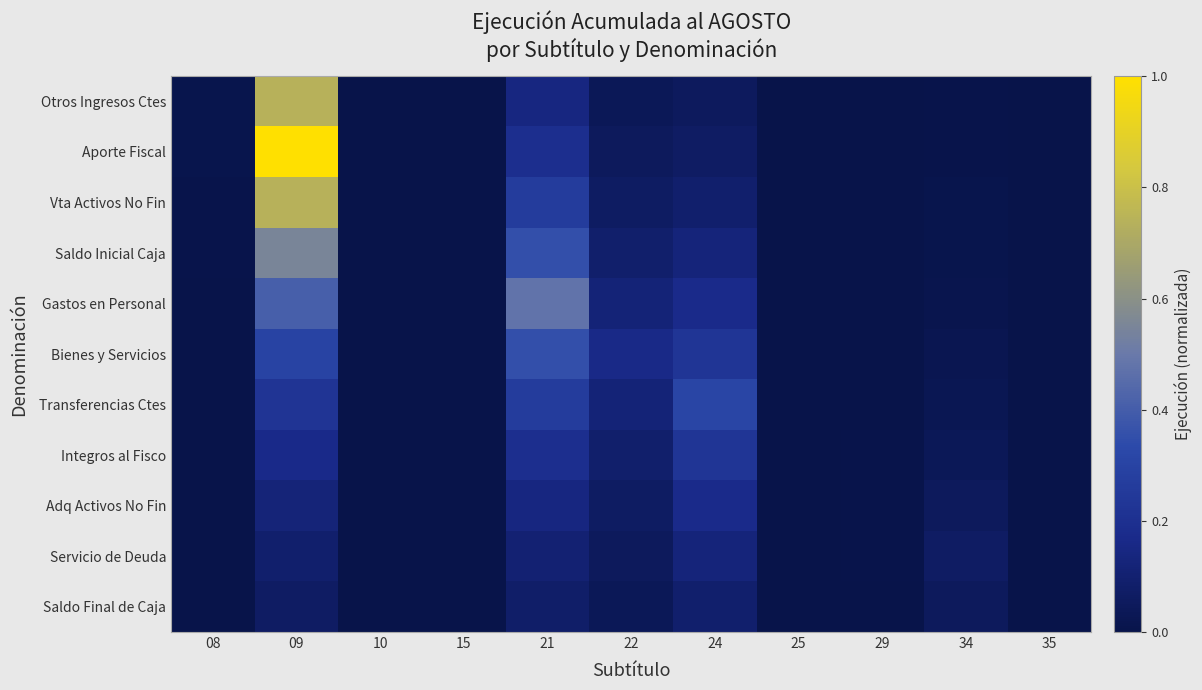

Reading left to right, list all the values displayed in this chart.

Otros Ingresos Ctes: 08=0.0	09=0.7	10=0.0	15=0.0	21=0.1	22=0.0	24=0.1	25=0.0	29=0.0	34=0.0	35=0.0
Aporte Fiscal: 08=0.0	09=1.0	10=0.0	15=0.0	21=0.2	22=0.0	24=0.1	25=0.0	29=0.0	34=0.0	35=0.0
Vta Activos No Fin: 08=0.0	09=0.7	10=0.0	15=0.0	21=0.3	22=0.1	24=0.1	25=0.0	29=0.0	34=0.0	35=0.0
Saldo Inicial Caja: 08=0.0	09=0.5	10=0.0	15=0.0	21=0.4	22=0.1	24=0.1	25=0.0	29=0.0	34=0.0	35=0.0
Gastos en Personal: 08=0.0	09=0.4	10=0.0	15=0.0	21=0.5	22=0.1	24=0.2	25=0.0	29=0.0	34=0.0	35=0.0
Bienes y Servicios: 08=0.0	09=0.3	10=0.0	15=0.0	21=0.4	22=0.2	24=0.2	25=0.0	29=0.0	34=0.0	35=0.0
Transferencias Ctes: 08=0.0	09=0.2	10=0.0	15=0.0	21=0.3	22=0.1	24=0.3	25=0.0	29=0.0	34=0.0	35=0.0
Integros al Fisco: 08=0.0	09=0.2	10=0.0	15=0.0	21=0.2	22=0.1	24=0.2	25=0.0	29=0.0	34=0.0	35=0.0
Adq Activos No Fin: 08=0.0	09=0.1	10=0.0	15=0.0	21=0.1	22=0.1	24=0.2	25=0.0	29=0.0	34=0.0	35=0.0
Servicio de Deuda: 08=0.0	09=0.1	10=0.0	15=0.0	21=0.1	22=0.0	24=0.1	25=0.0	29=0.0	34=0.1	35=0.0
Saldo Final de Caja: 08=0.0	09=0.1	10=0.0	15=0.0	21=0.1	22=0.0	24=0.1	25=0.0	29=0.0	34=0.0	35=0.0